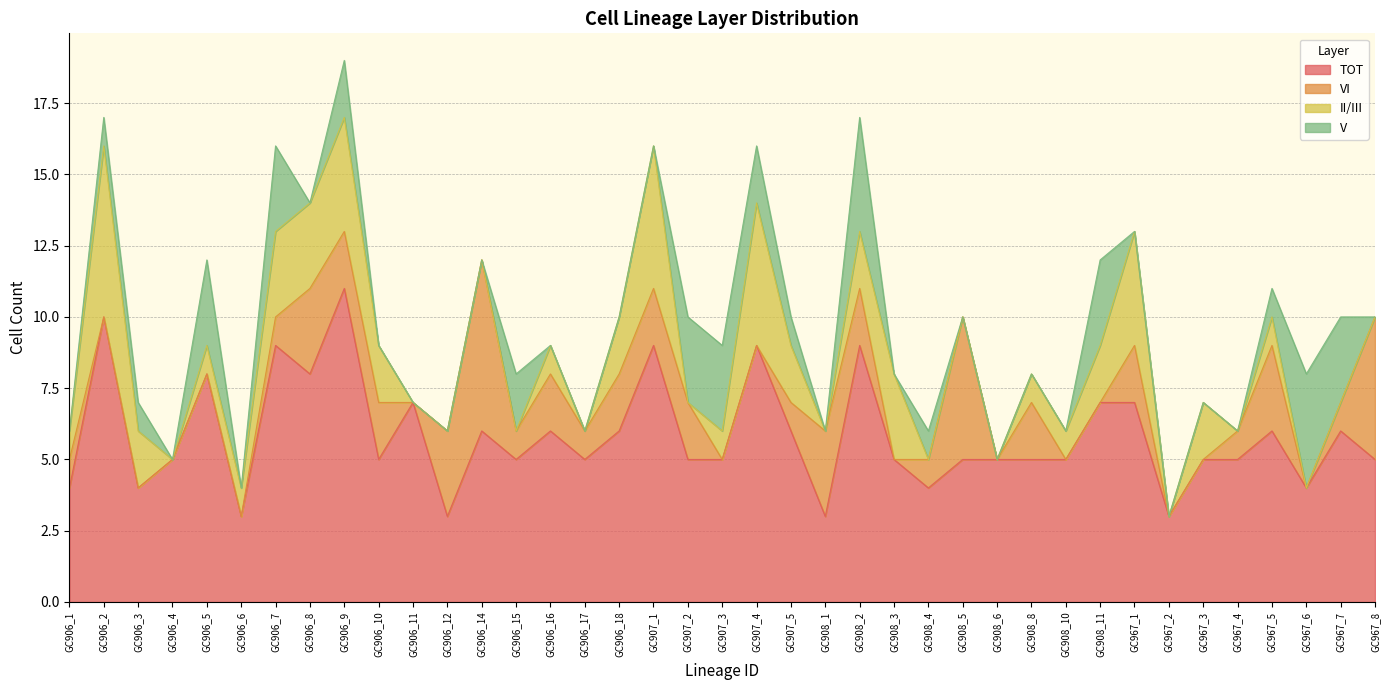

List the series in order of their peak value, highest first.

TOT, VI, II/III, V